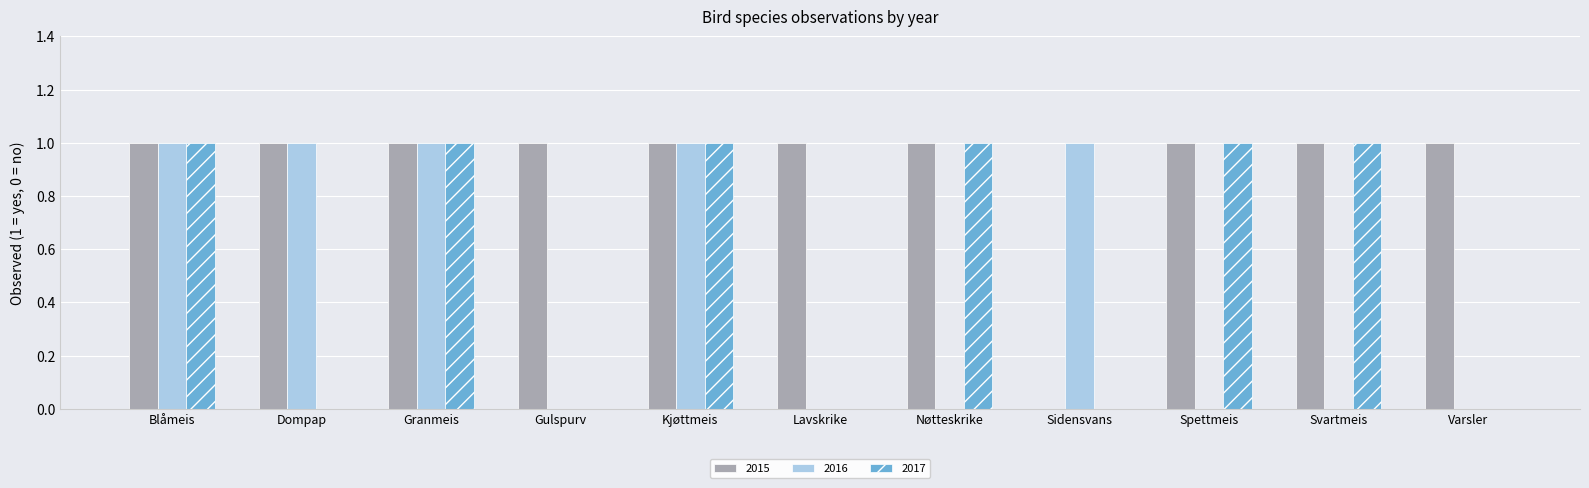

Reading right to left, list all the values displayed in this chart.

2015: Varsler=1	Svartmeis=1	Spettmeis=1	Sidensvans=0	Nøtteskrike=1	Lavskrike=1	Kjøttmeis=1	Gulspurv=1	Granmeis=1	Dompap=1	Blåmeis=1
2016: Varsler=0	Svartmeis=0	Spettmeis=0	Sidensvans=1	Nøtteskrike=0	Lavskrike=0	Kjøttmeis=1	Gulspurv=0	Granmeis=1	Dompap=1	Blåmeis=1
2017: Varsler=0	Svartmeis=1	Spettmeis=1	Sidensvans=0	Nøtteskrike=1	Lavskrike=0	Kjøttmeis=1	Gulspurv=0	Granmeis=1	Dompap=0	Blåmeis=1